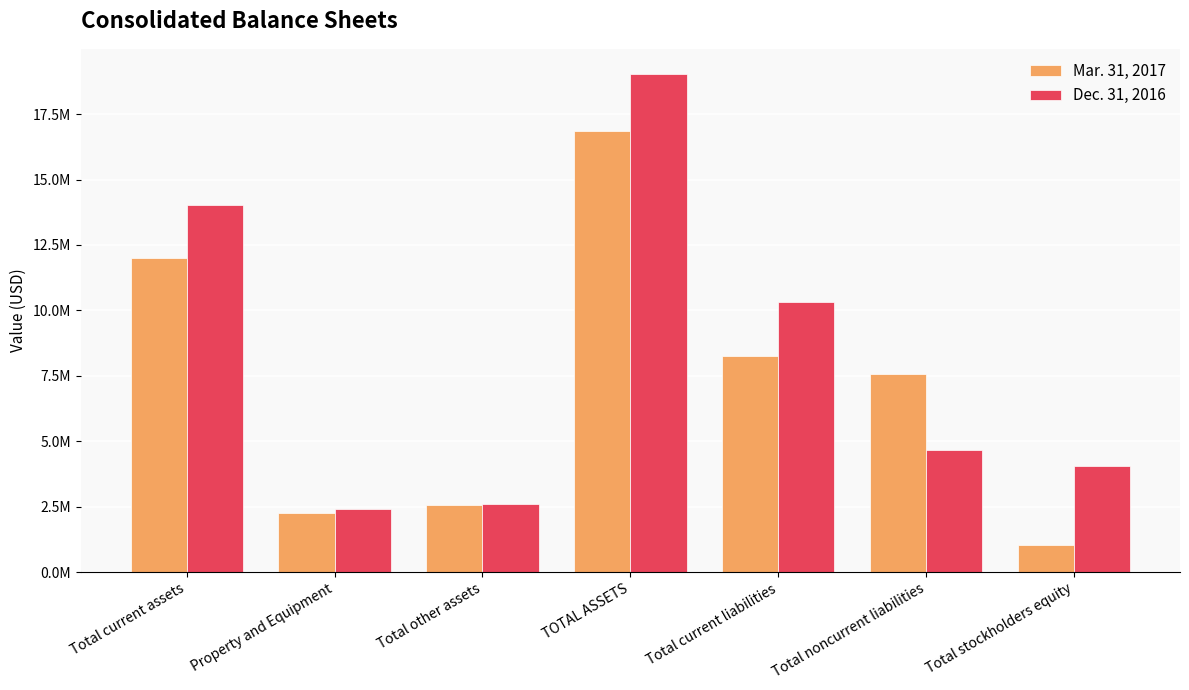

What is the total value across all series at TOTAL ASSETS?

35884239